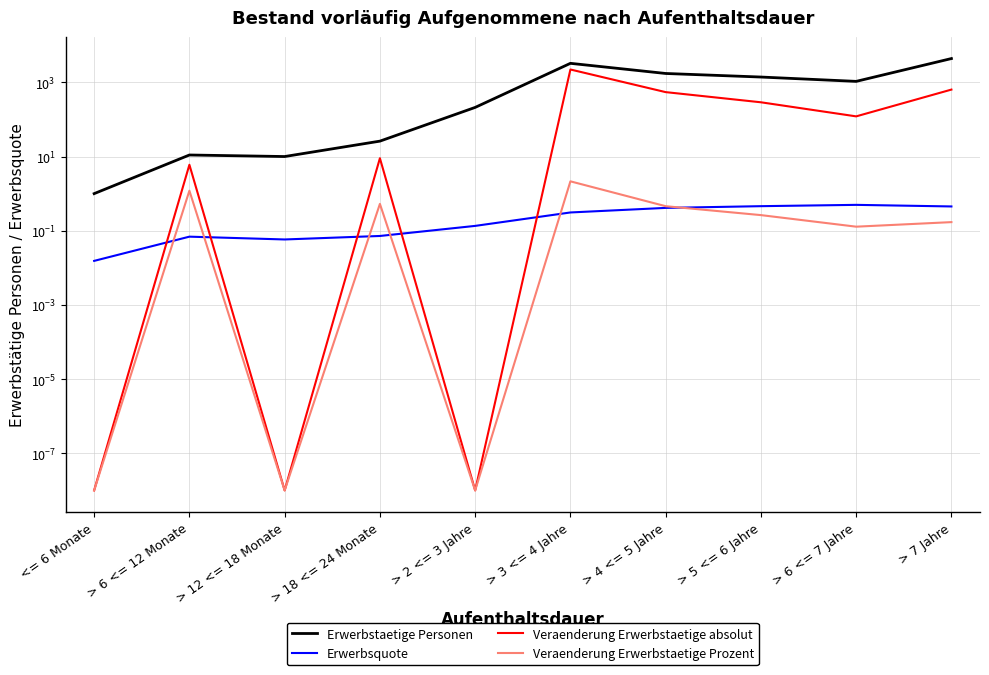

What is the total value across all series at > 3 <= 4 Jahre?

5477.5